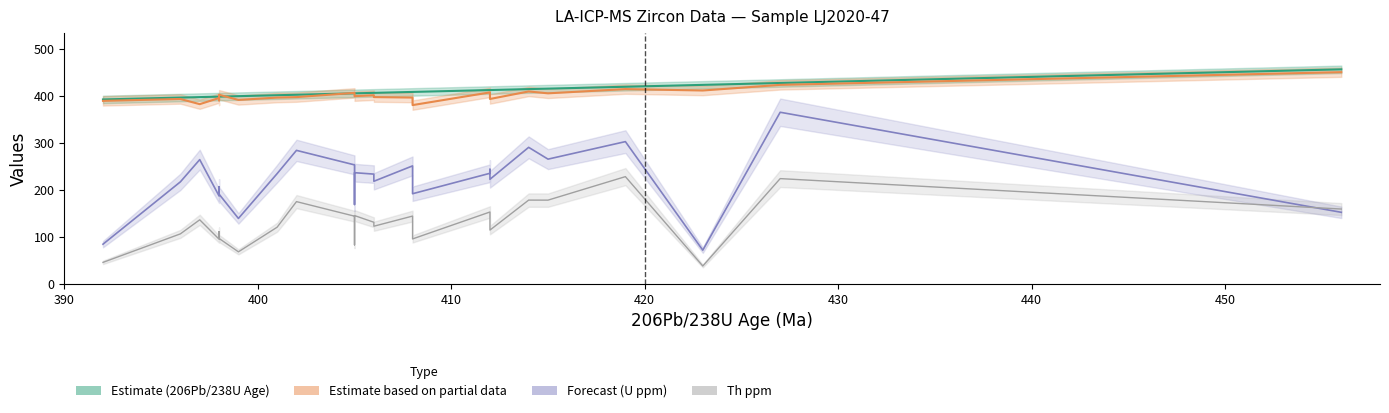

True or false: 206Pb/238U Age (Estimate) has more than 2 interior local peaks.

False